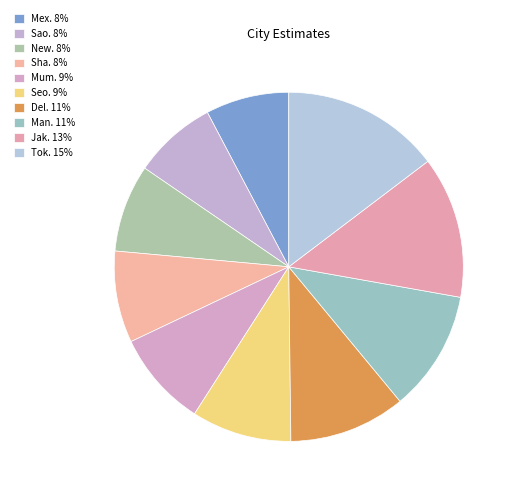

Count the number of slices in the pie.

10